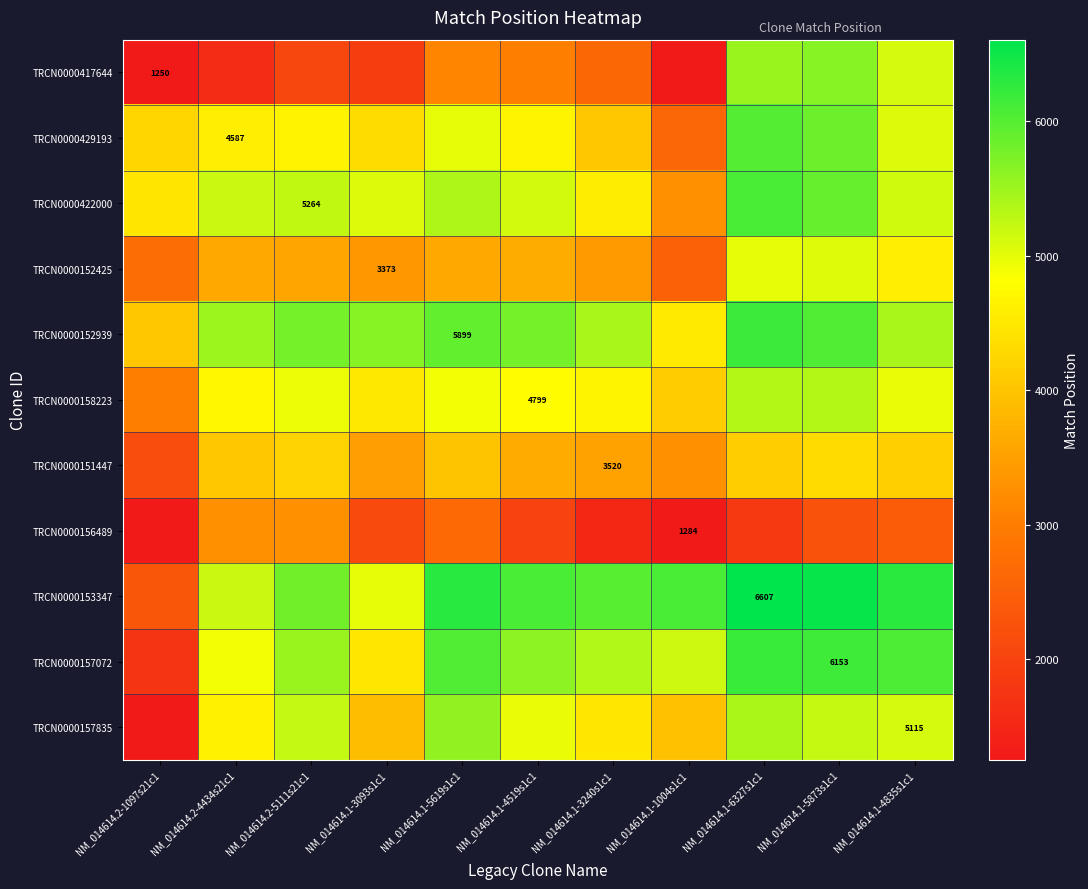

At how many categories does at least one series exceed 4013?

11